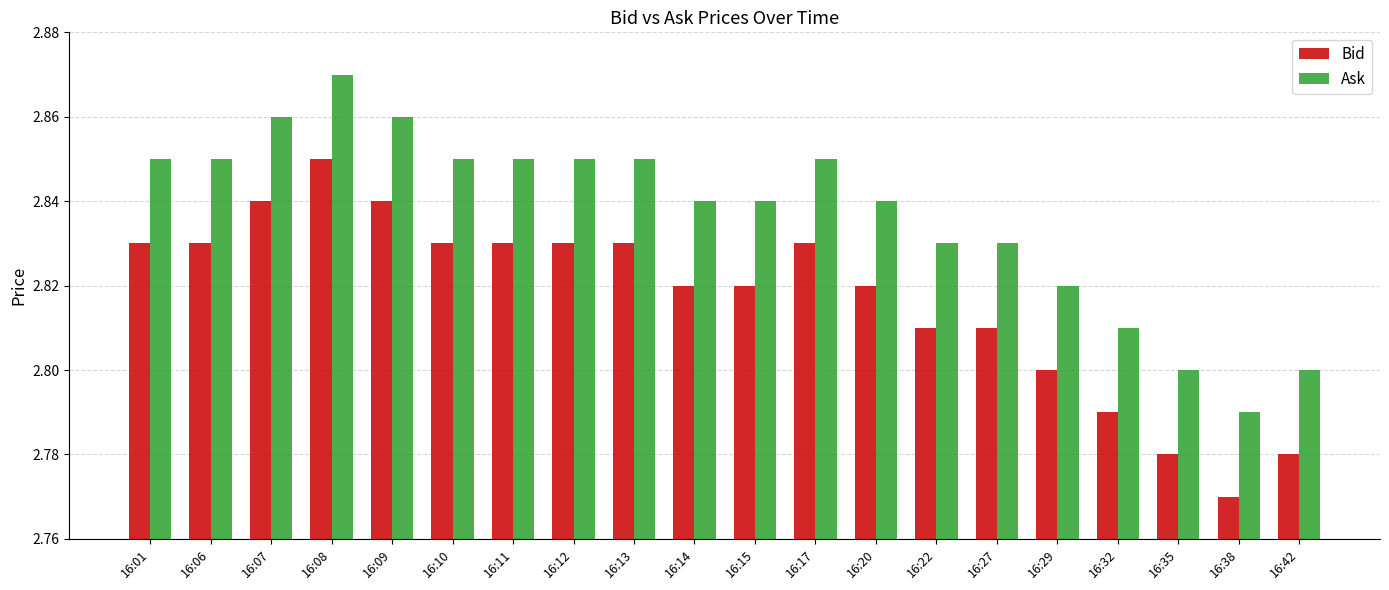

Which label corresponds to the smallest value in the chart?

16:38